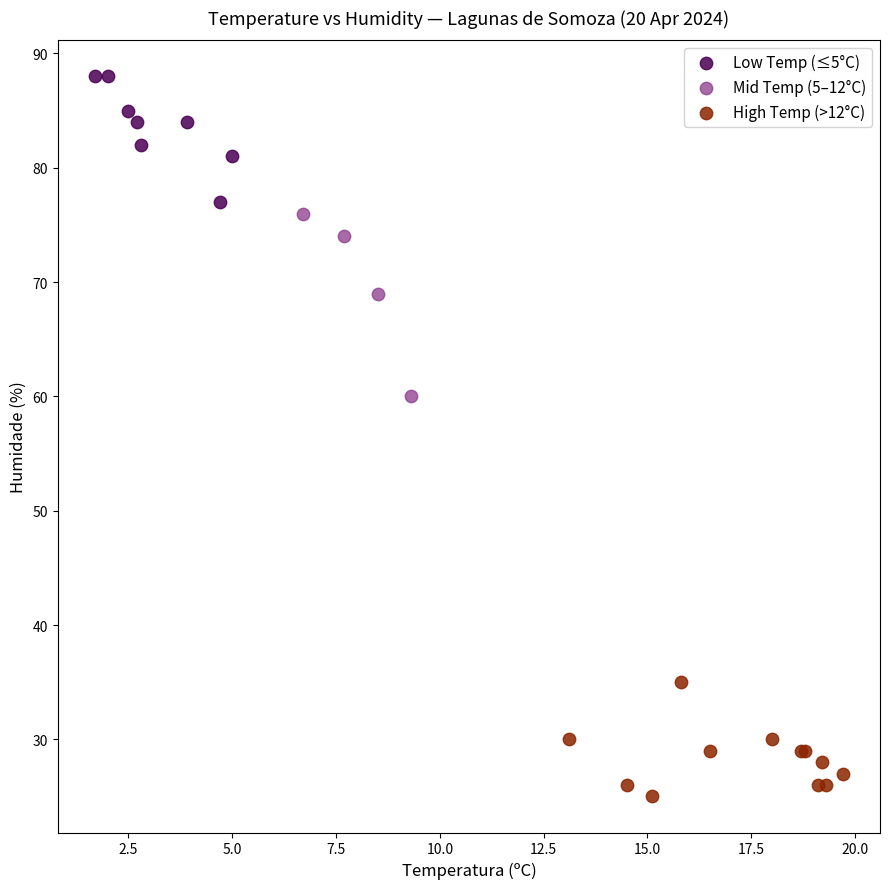

Which series reaches the maximum Y coordinate?

Low Temp (≤5°C)